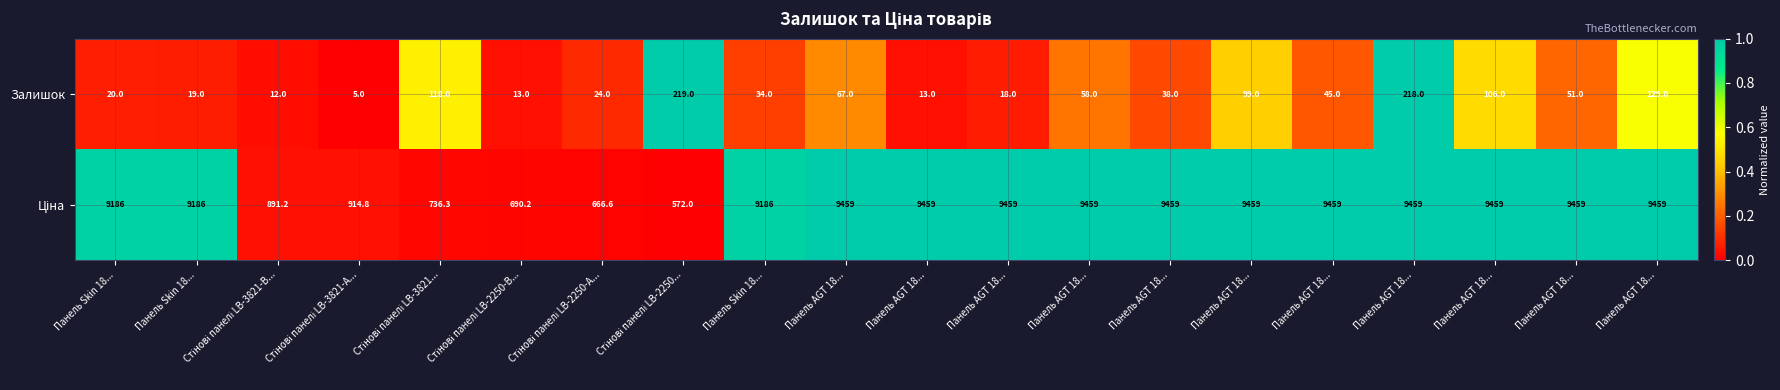

How many data points does each series have?

20